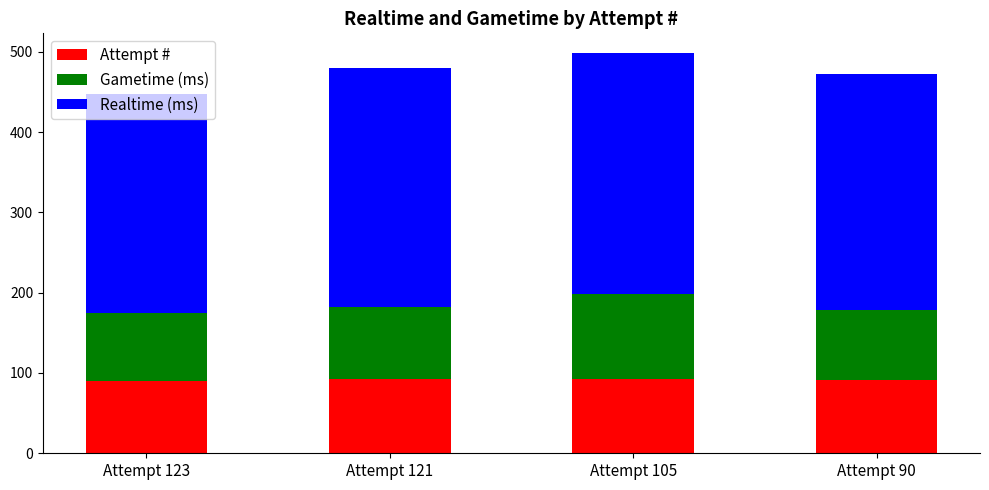

True or false: Attempt # has a value of 90.0 at Attempt 123.

True